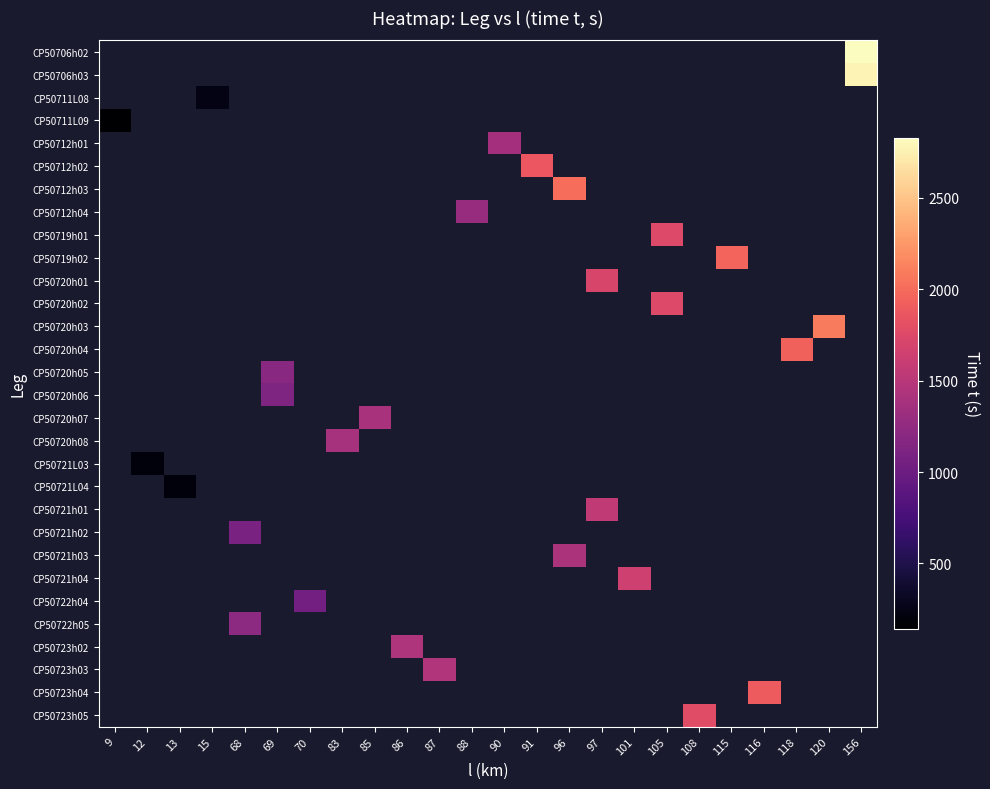

Read the CP50723h04 value at 116.

1895.0